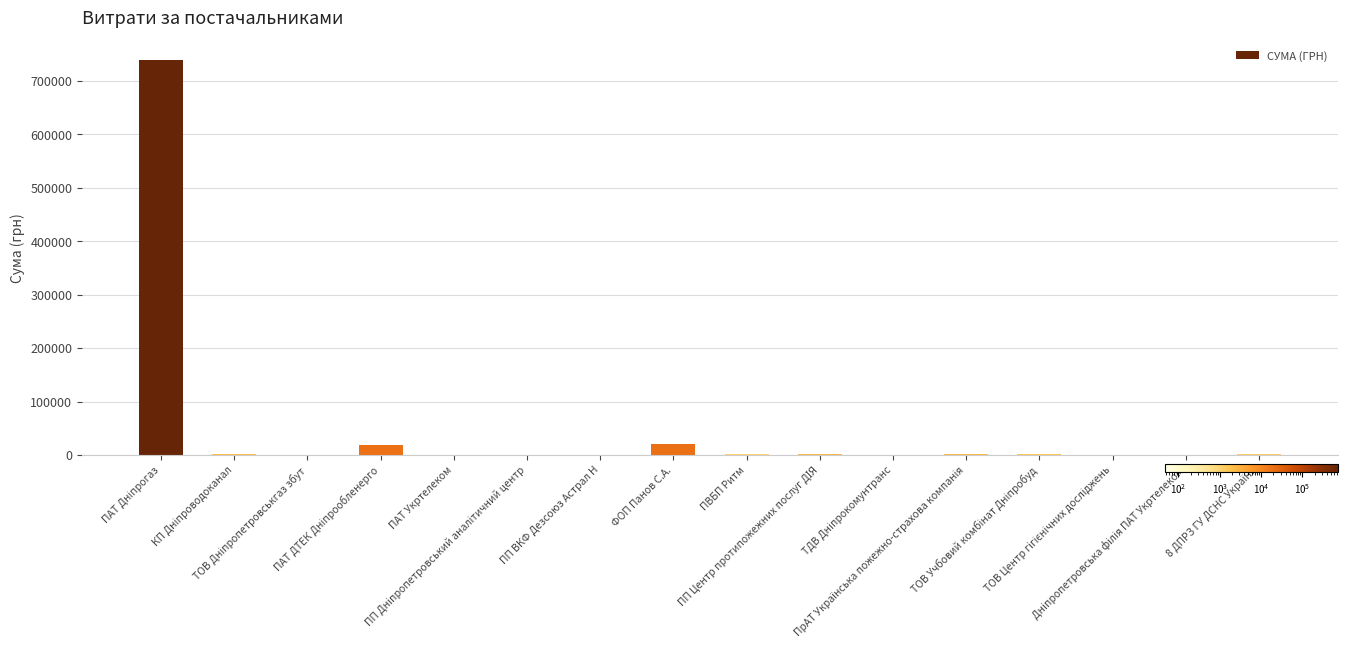

What is the greatest value displayed?

739183.0